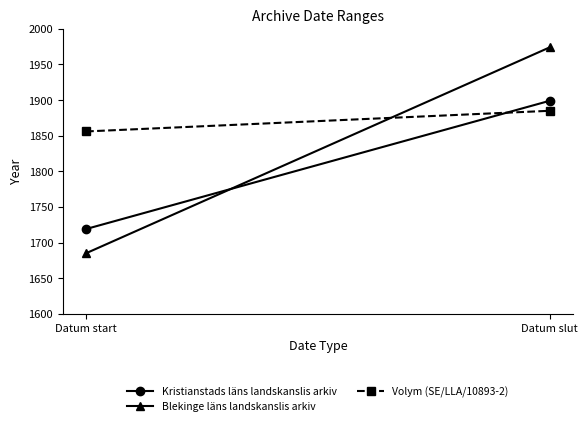

Which has a higher value, Datum slut or Datum start?

Datum slut